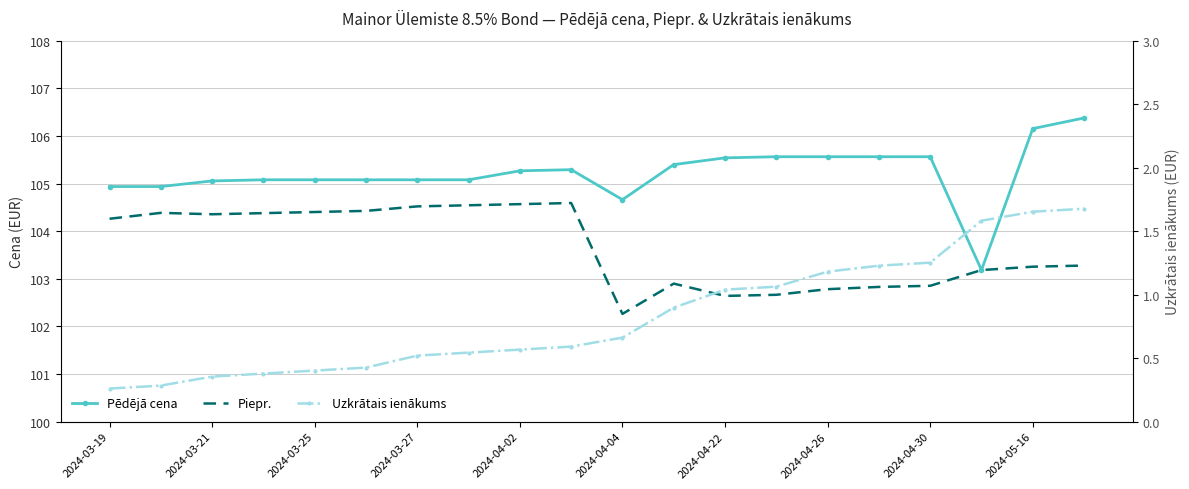

At which category is the sum across all series the highest?

19